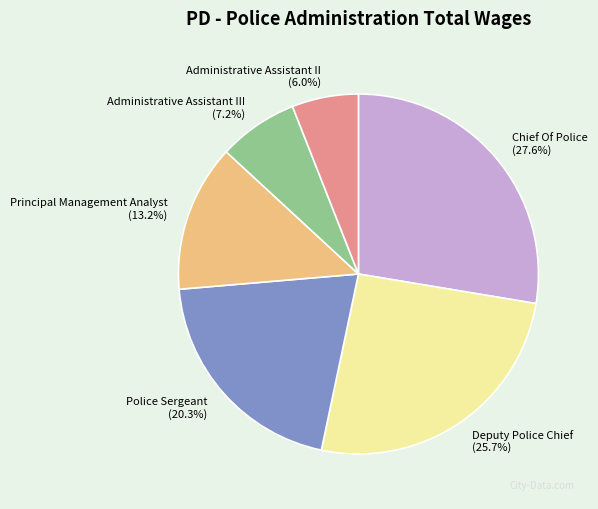

Which slice is the smallest?

Administrative Assistant II